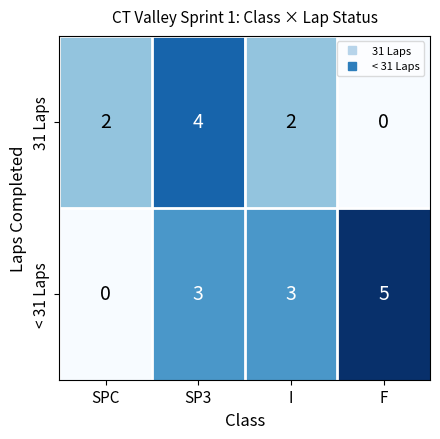

What is the greatest value displayed?

5